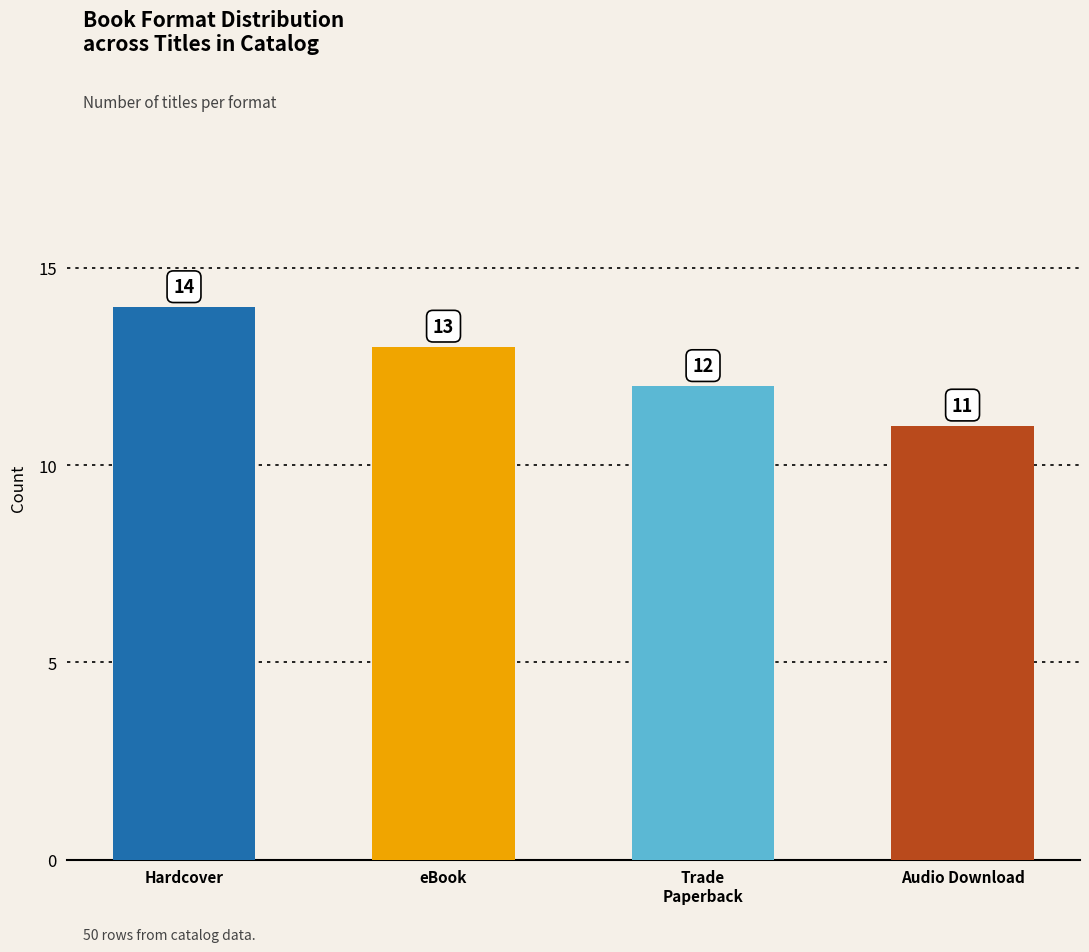

What is the change in value from Hardcover to Audio Download?

-3